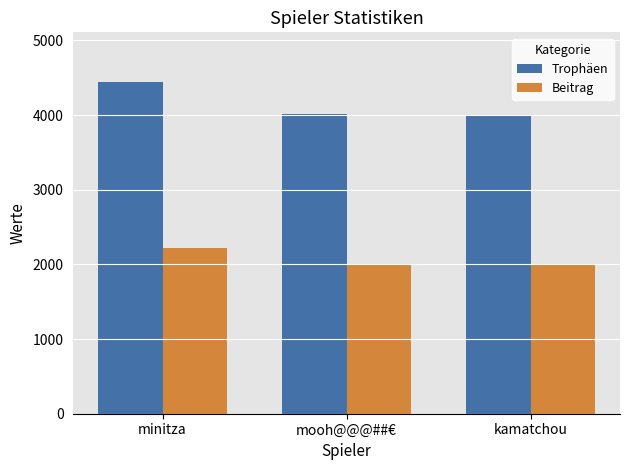

How many bars are there in each group?

2